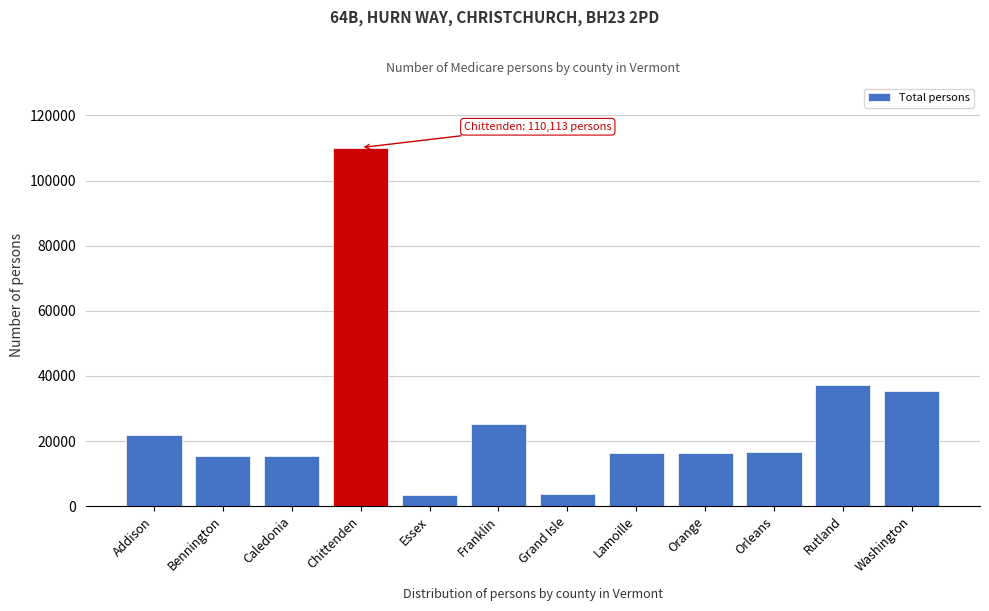

Approximately how many times larger is the value at Addison compared to Essex?

6.5